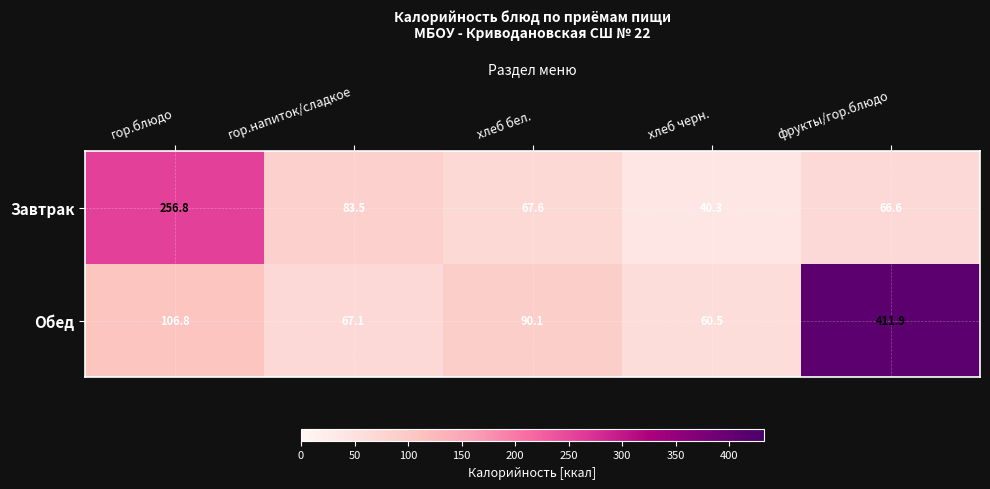

Which label corresponds to the smallest value in the chart?

хлеб черн.